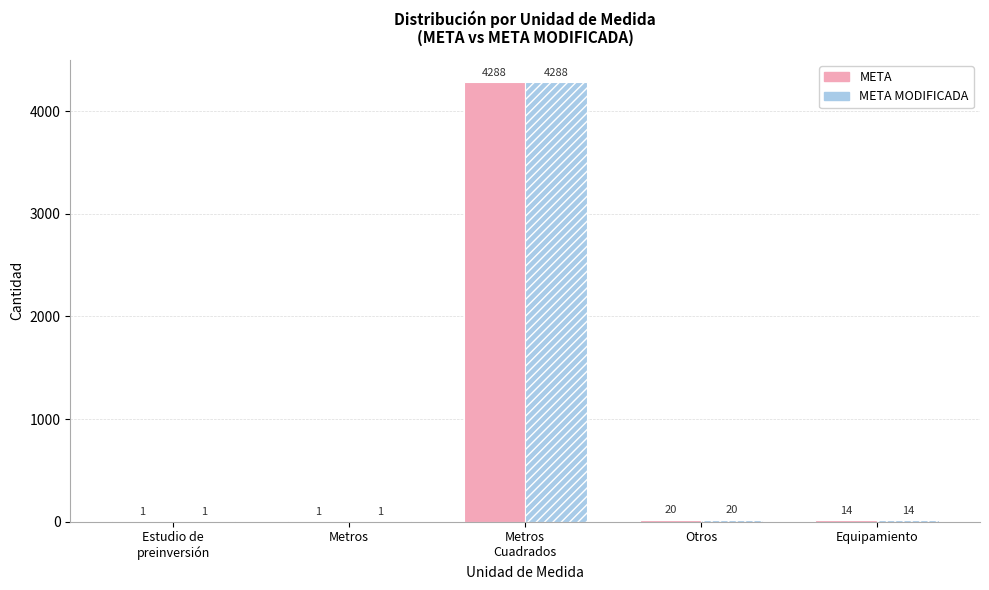

Reading left to right, what are all the values shown in this chart?

META: Estudio de
preinversión=1	Metros=1	Metros
Cuadrados=4288	Otros=20	Equipamiento=14
META MODIFICADA: Estudio de
preinversión=1	Metros=1	Metros
Cuadrados=4288	Otros=20	Equipamiento=14